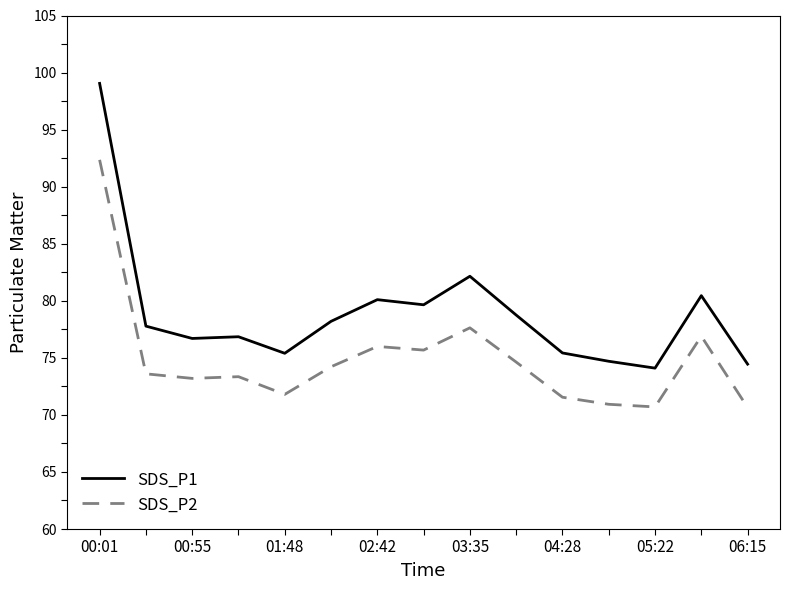

Which series has the widest spread of values?

SDS_P1